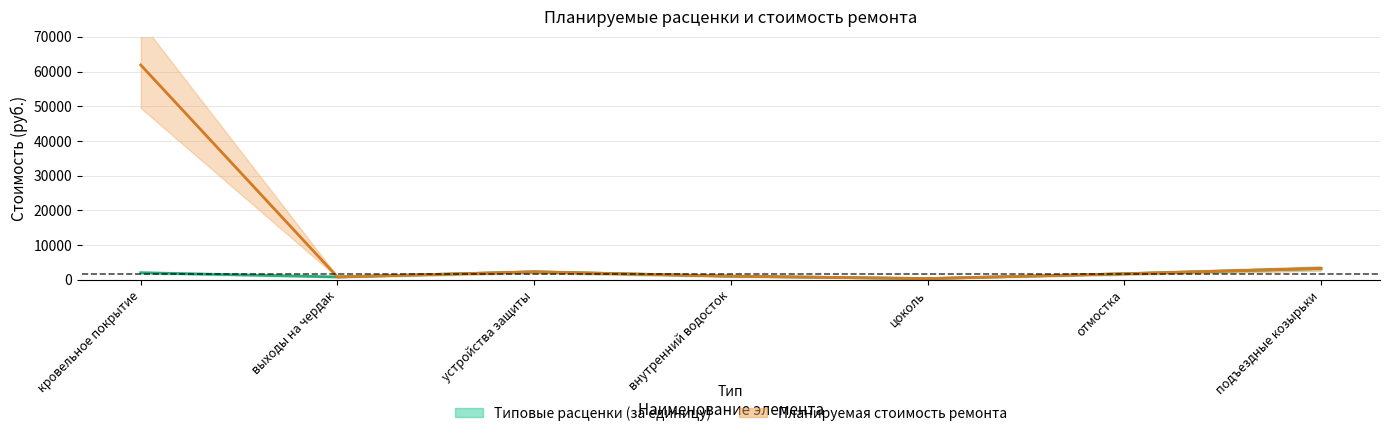

Is it true that Планируемая стоимость ремонта equals 21364.8 at кровельное покрытие?

False